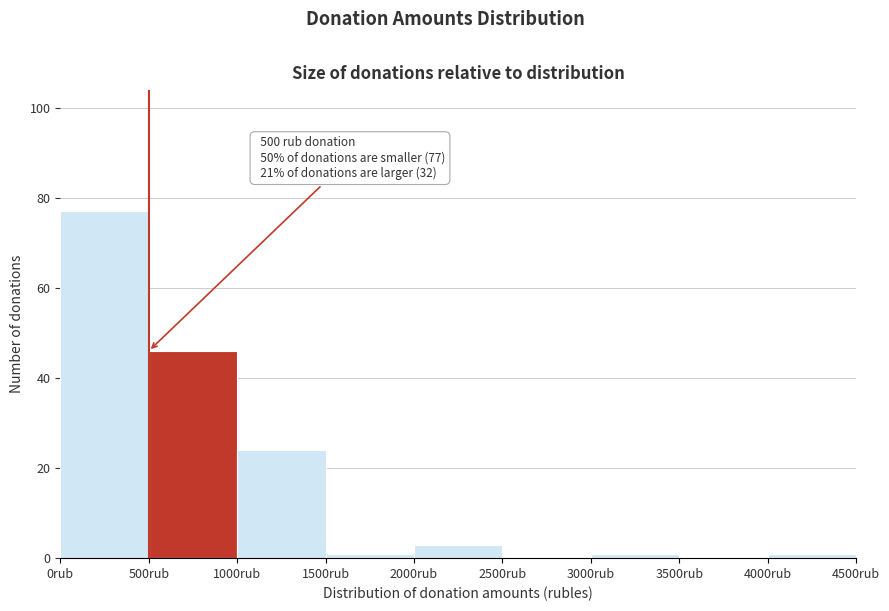

Over which range of the x-axis is the bar tallest?

0 to 500